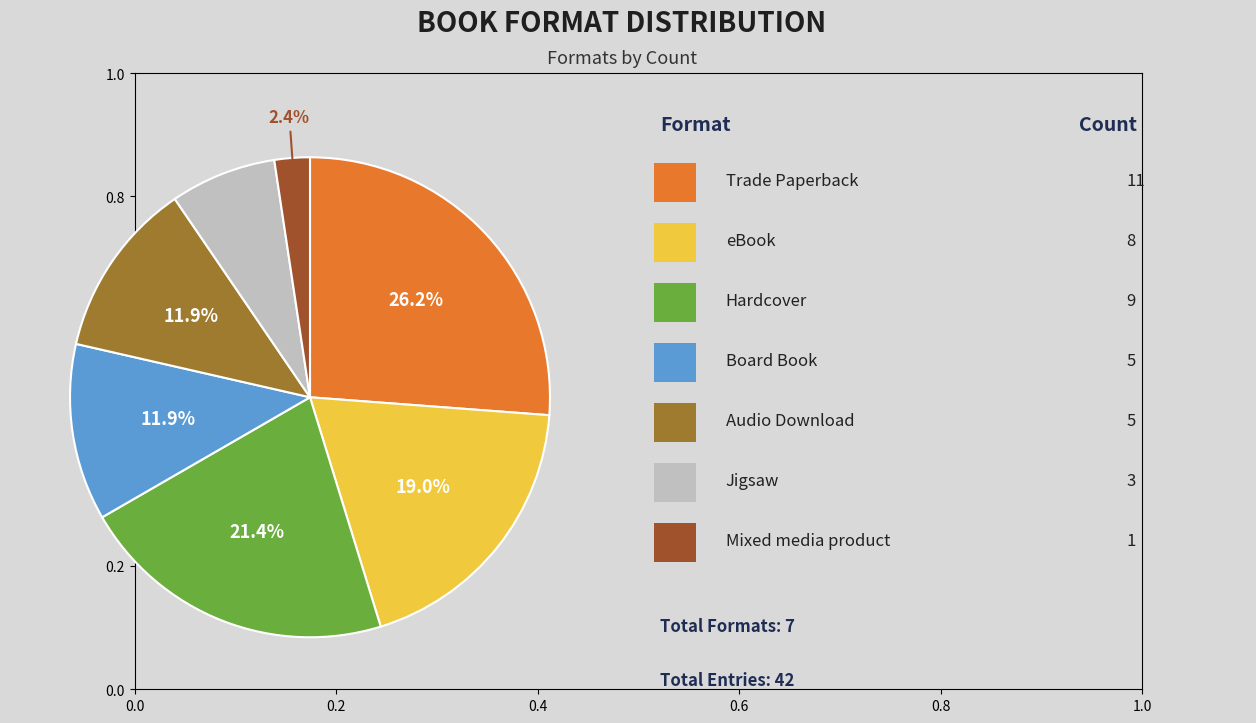

Is there a majority slice in this chart?

No